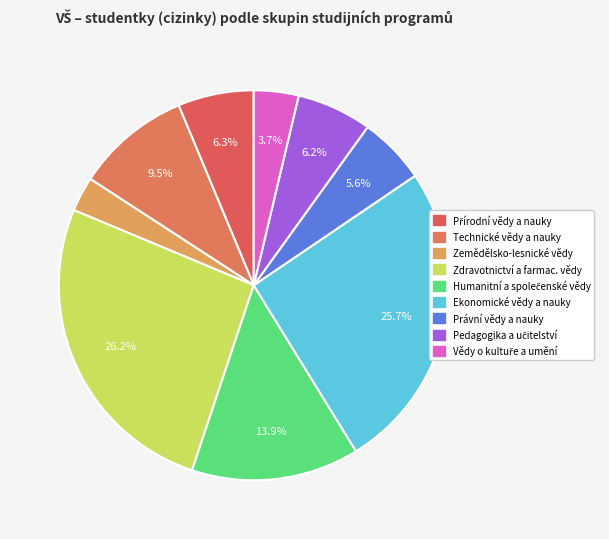

Is it true that Zdravotnictví a farmac. vědy is 35% of the pie?

False